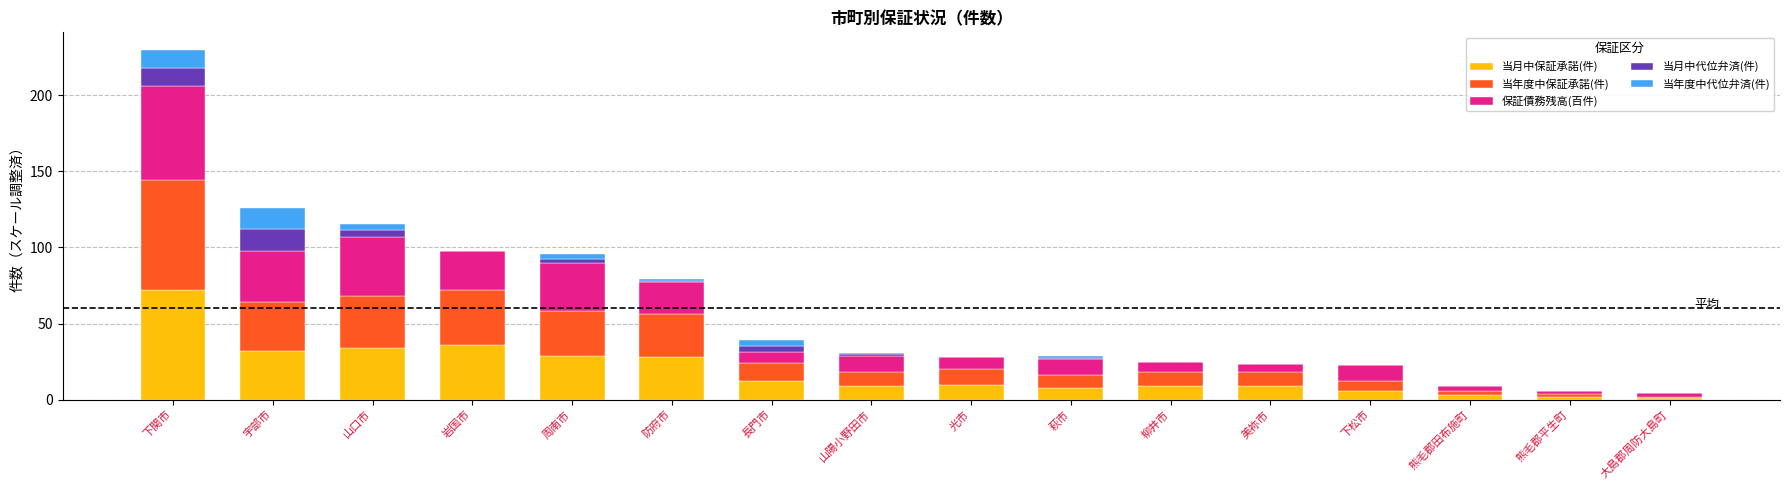

At which category is the sum across all series the highest?

下関市